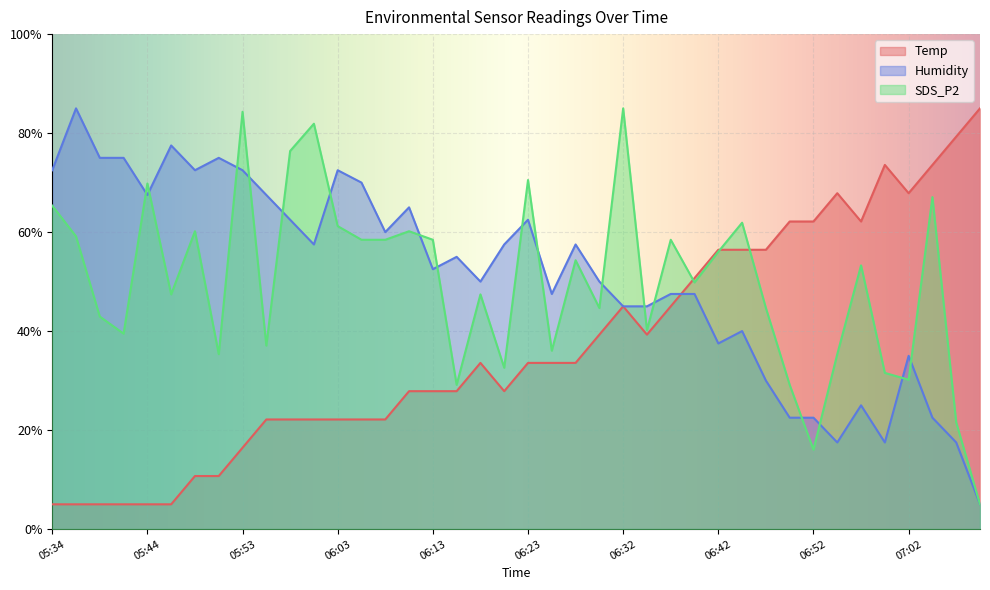

Which series has the largest total across all categories?

Humidity